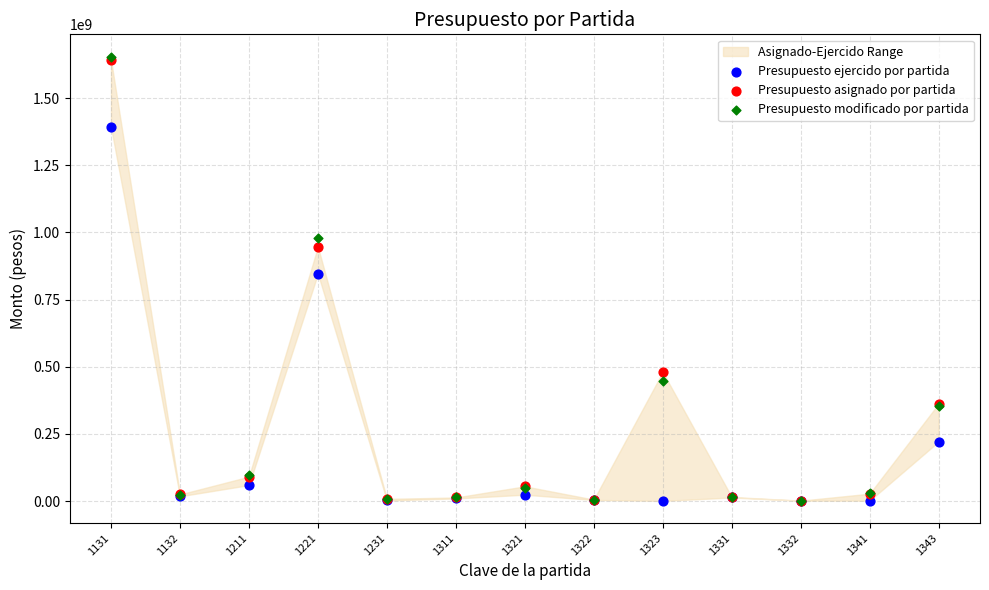

Which series has the widest spread of Y values?

Presupuesto modificado por partida